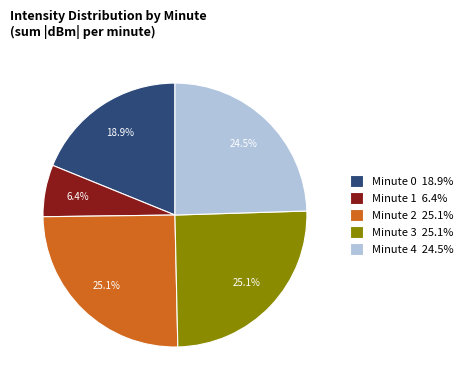

Is there a majority slice in this chart?

No